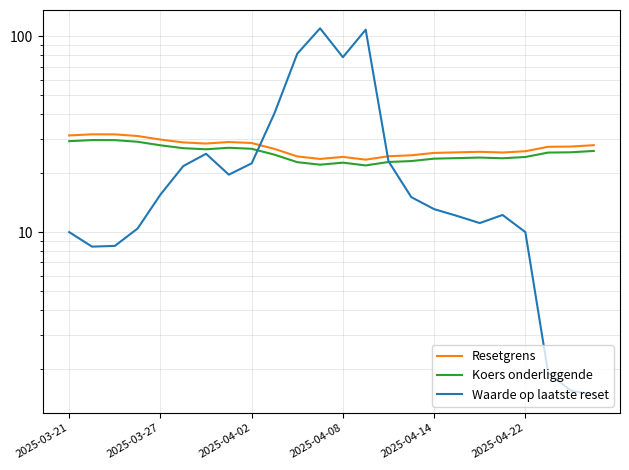

True or false: Resetgrens has more than 0 points higher than both neighbors.

True